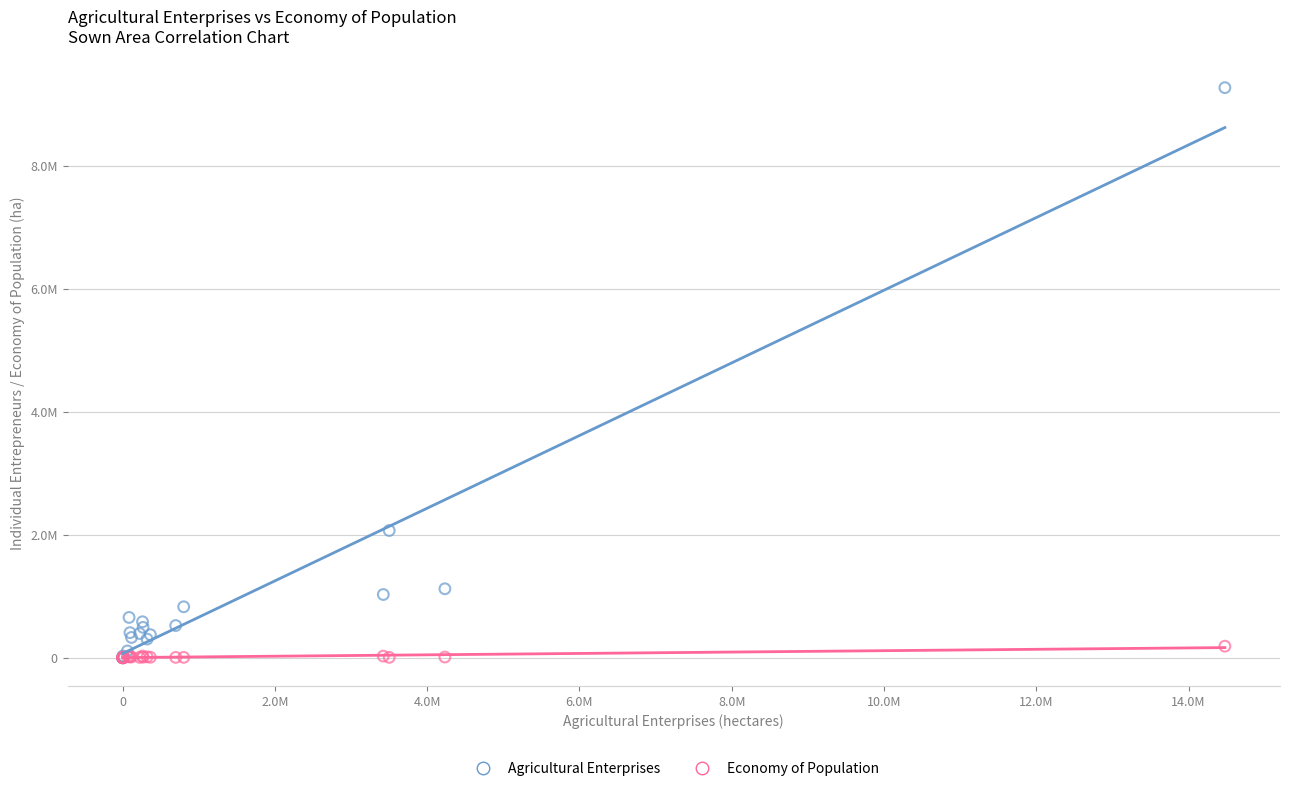

What are all the series names shown in the legend?

Agricultural Enterprises, Economy of Population